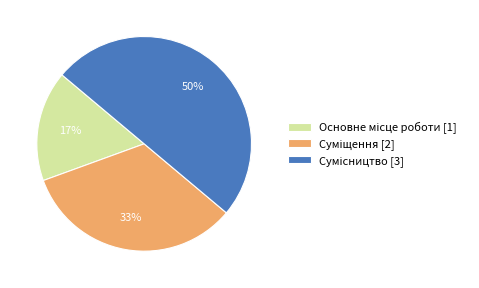

To the nearest percent, what is the average slice percentage?

33%